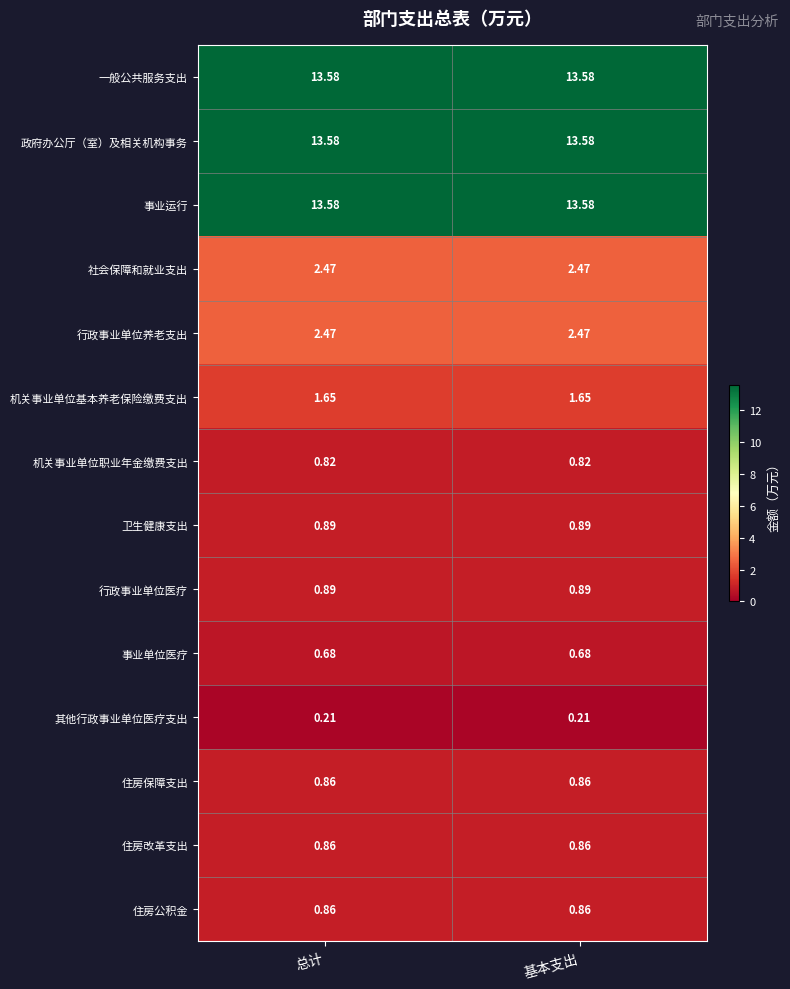

Is the value of 卫生健康支出 at 总计 greater than the value of 一般公共服务支出 at 基本支出?

No